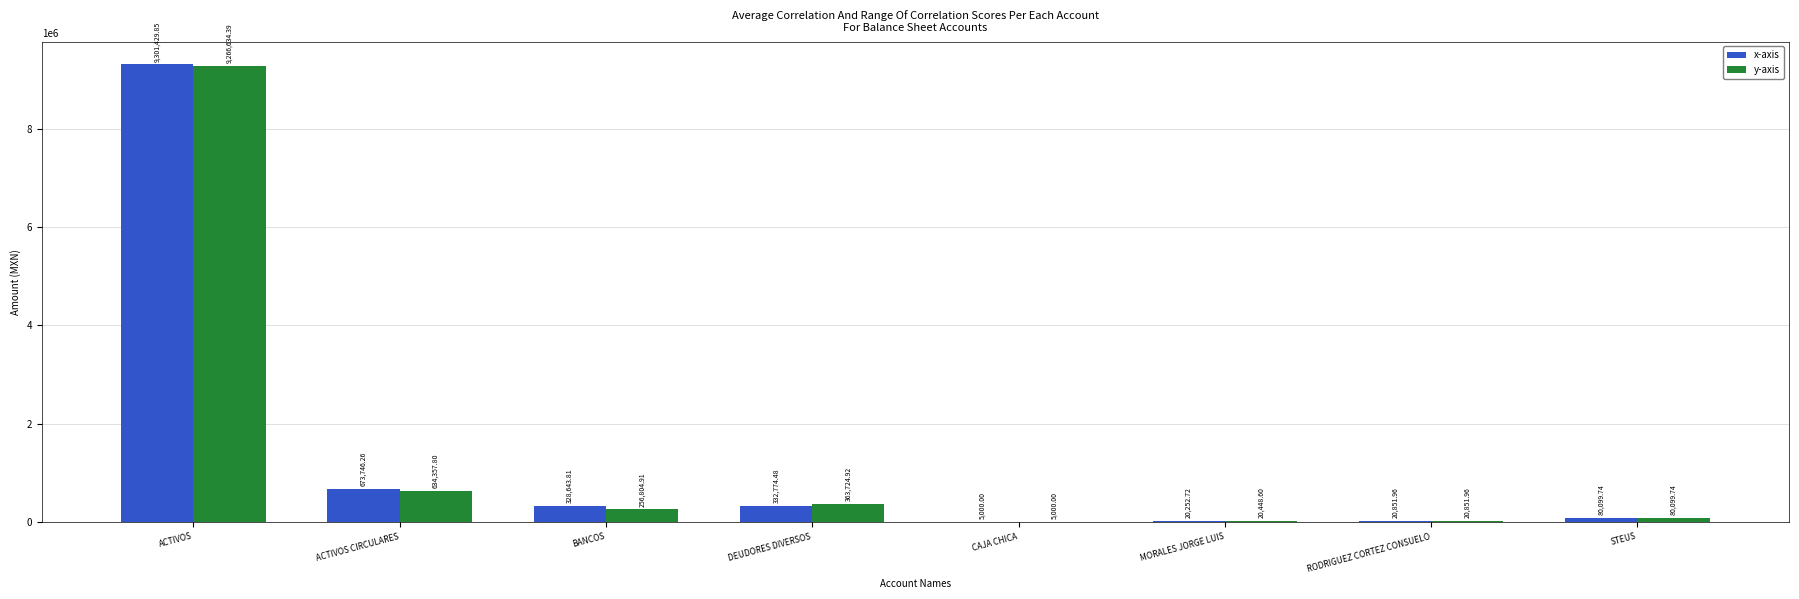

True or false: y-axis has a value of 20448.6 at MORALES JORGE LUIS.

True